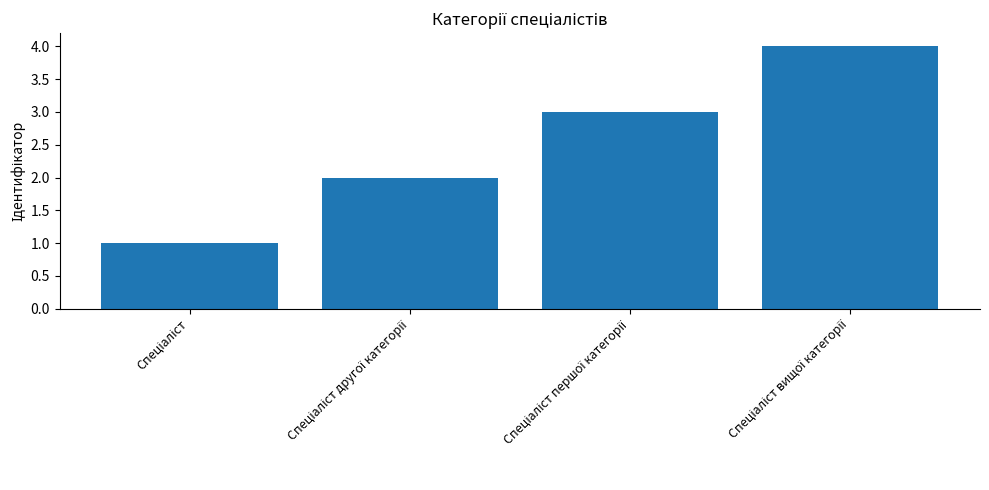

What is the maximum value shown in the chart?

4